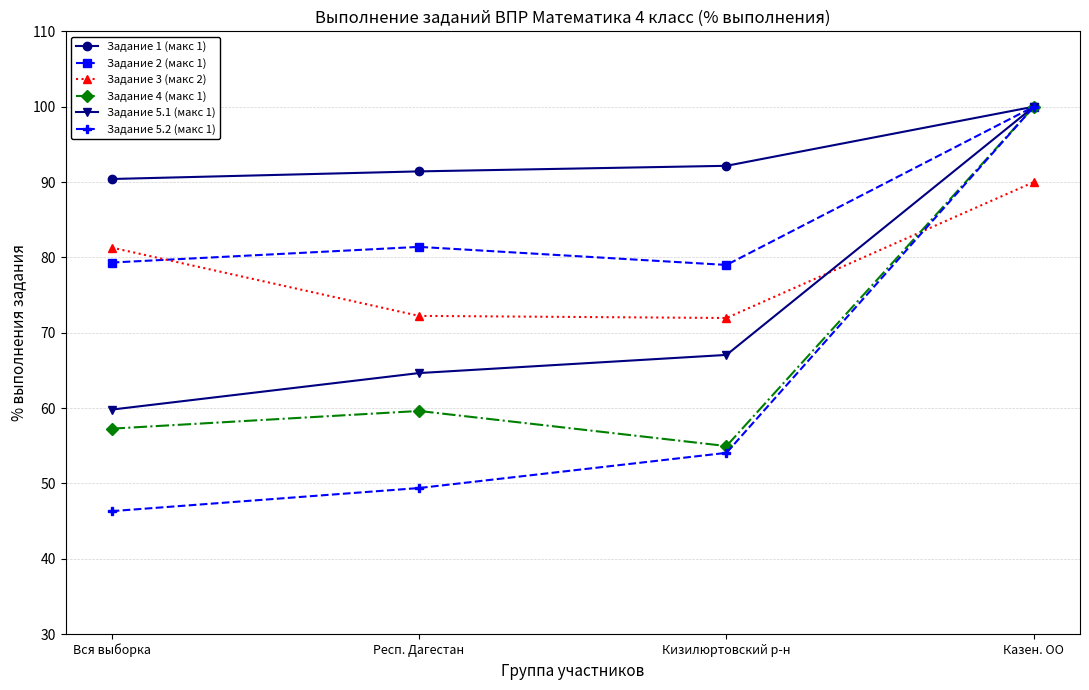

Is it true that Задание 5.2 (макс 1) equals 17.4 at Респ. Дагестан?

False